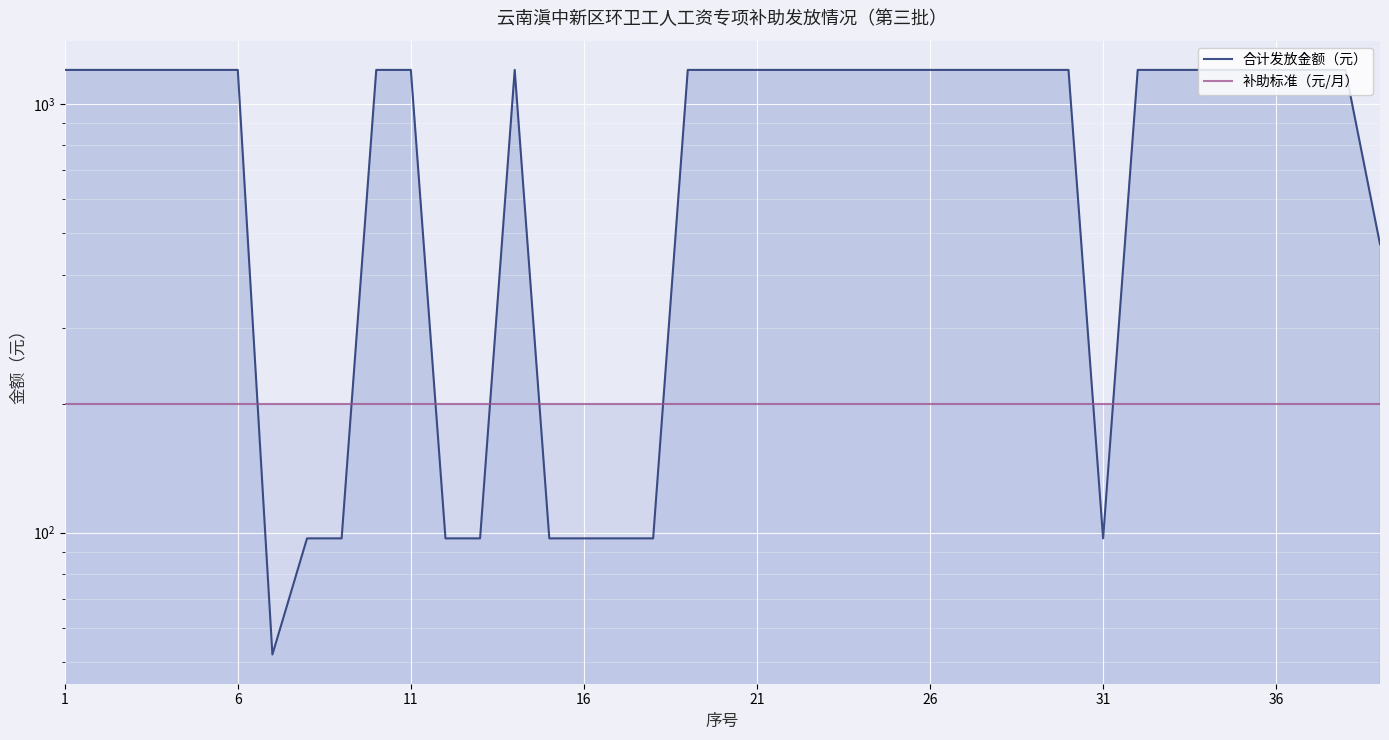

Between 8 and 16, which is larger?

8